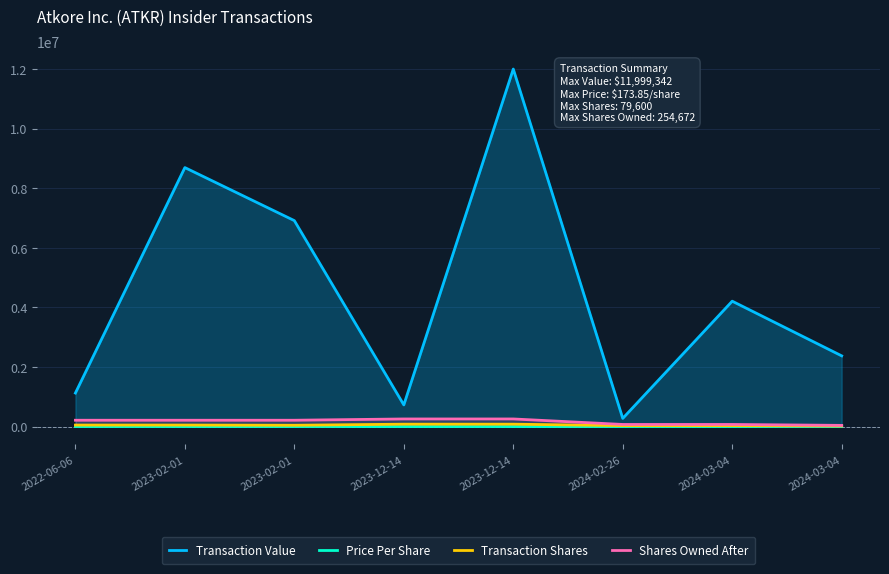

How many lines are shown in the chart?

4